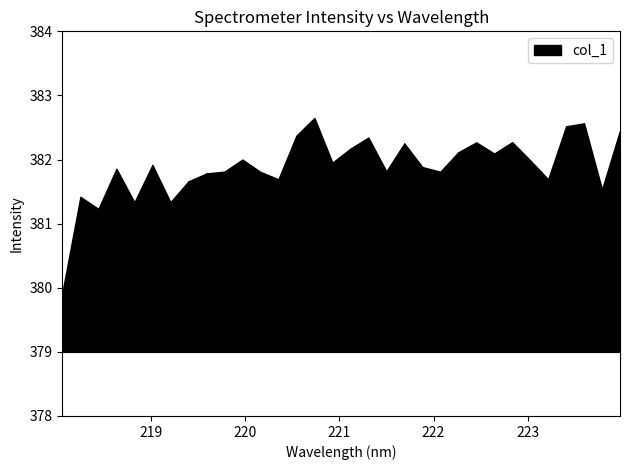

What is the difference between the maximum and second lowest values?

1.4